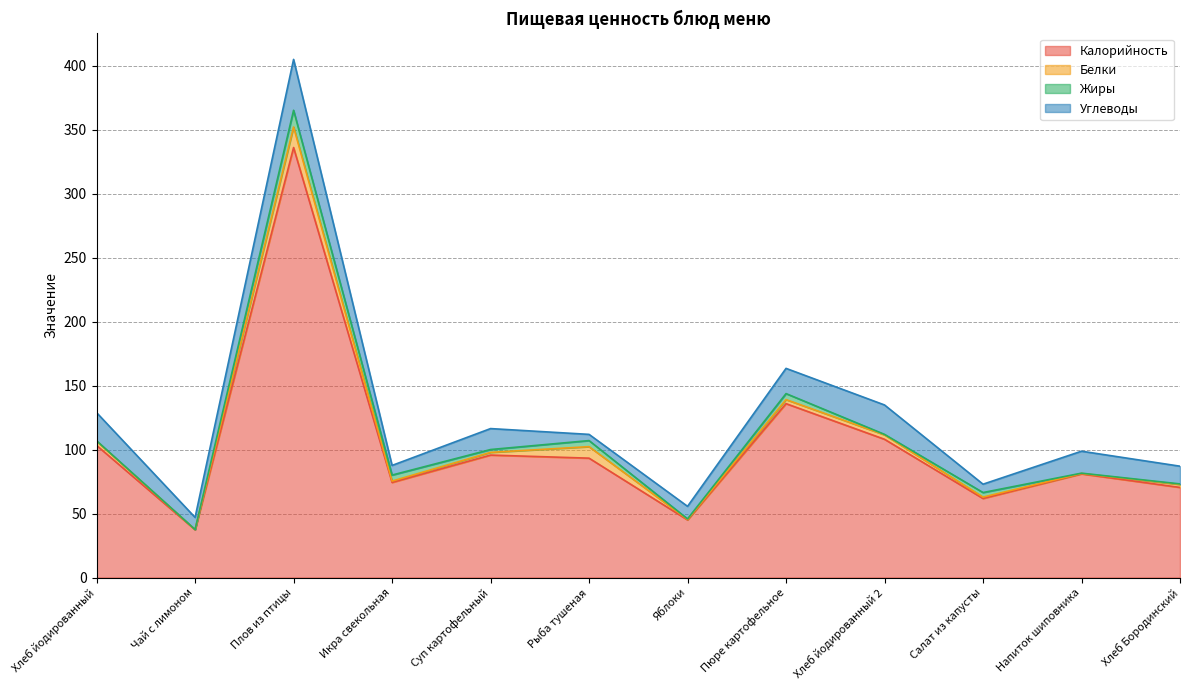

What is the average value of the Калорийность series?

103.5